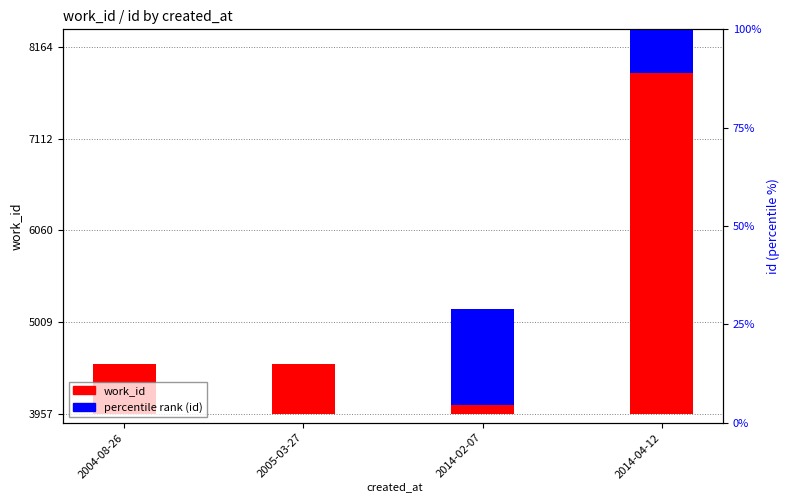

Between 2004-08-26 and 2005-03-27, which series saw the biggest shift?

work_id